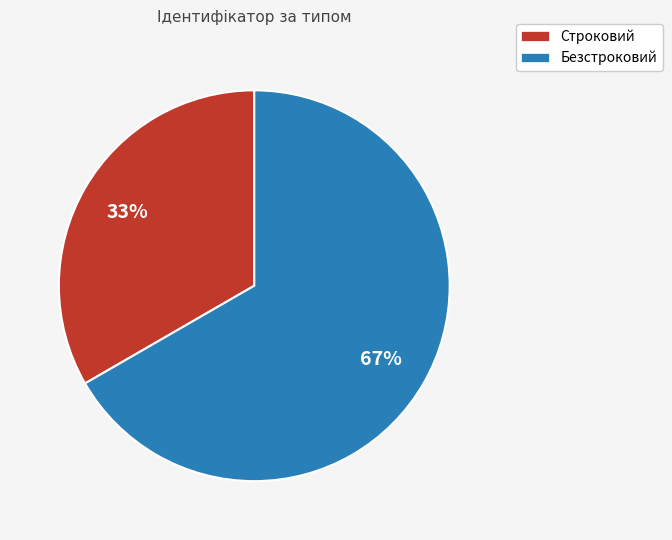

The Строковий slice represents 33% of the pie. True or false?

True